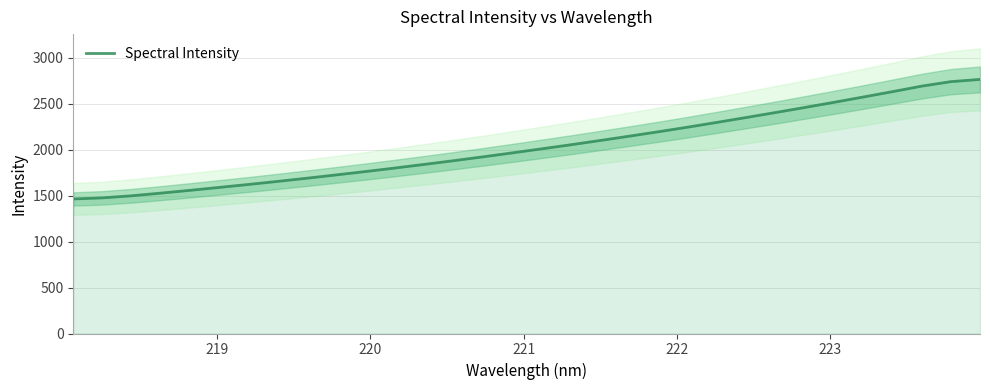

What is the lowest value of the Spectral Intensity series?

1463.1